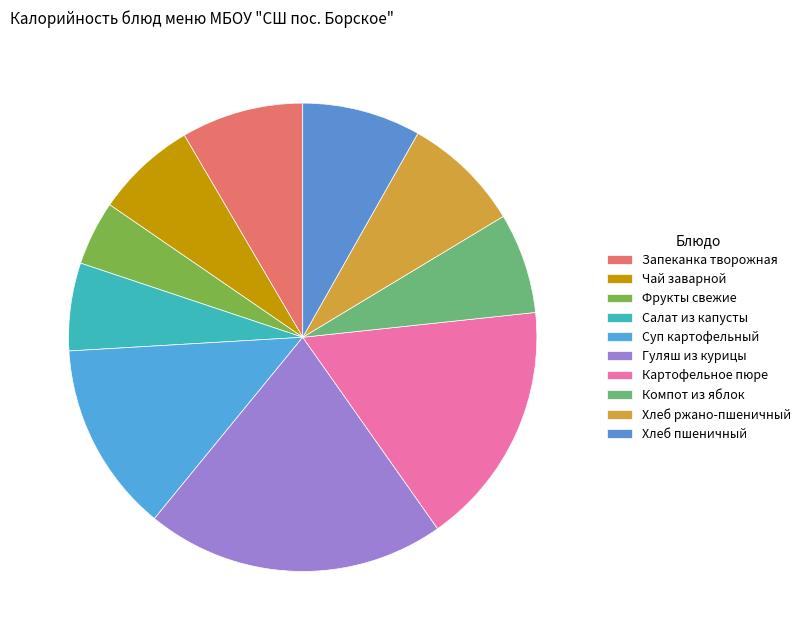

How many slices are in this pie chart?

10